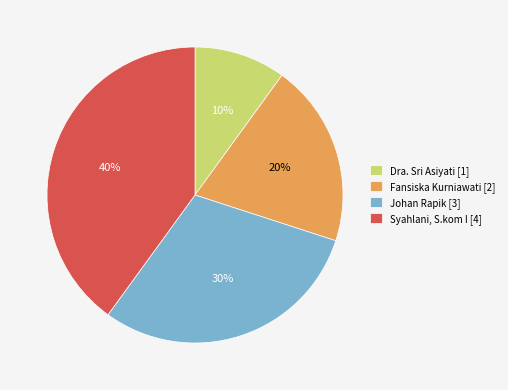

The Johan Rapik slice represents 23% of the pie. True or false?

False